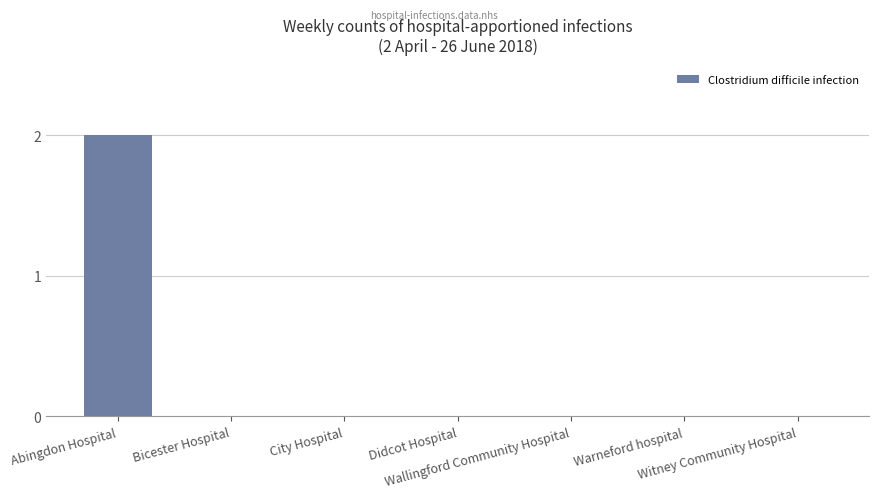

True or false: the data shows -1 at Warneford hospital.

False